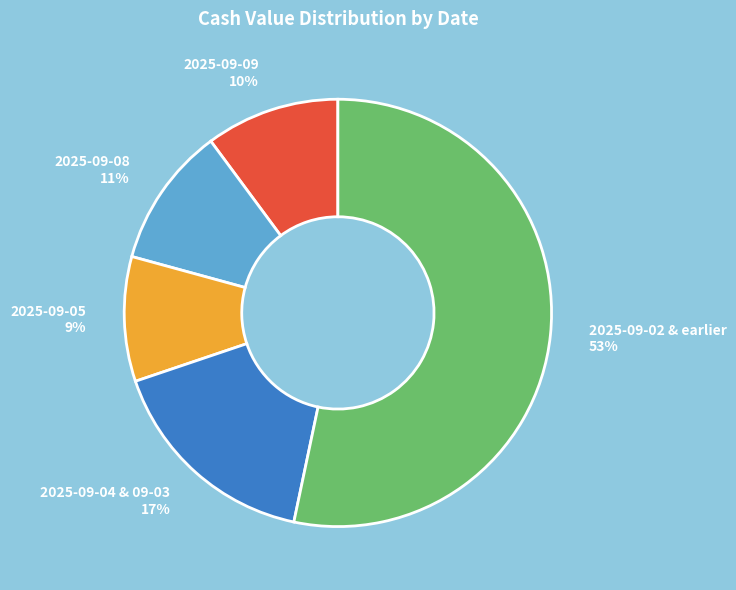

Is the sum of 2025-09-02 & earlier 53% and 2025-09-09 10% greater than half?

Yes